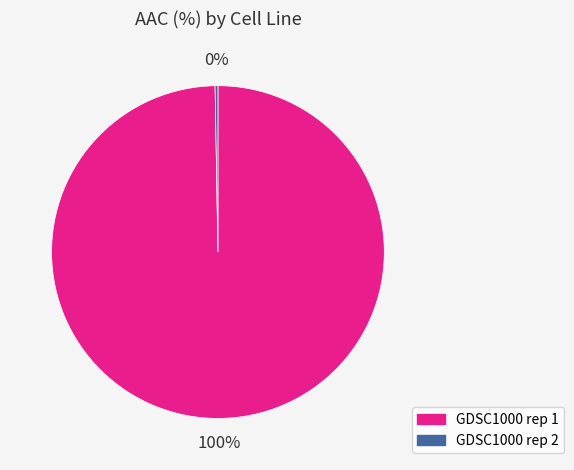

Which slice is the largest?

GDSC1000 rep 1